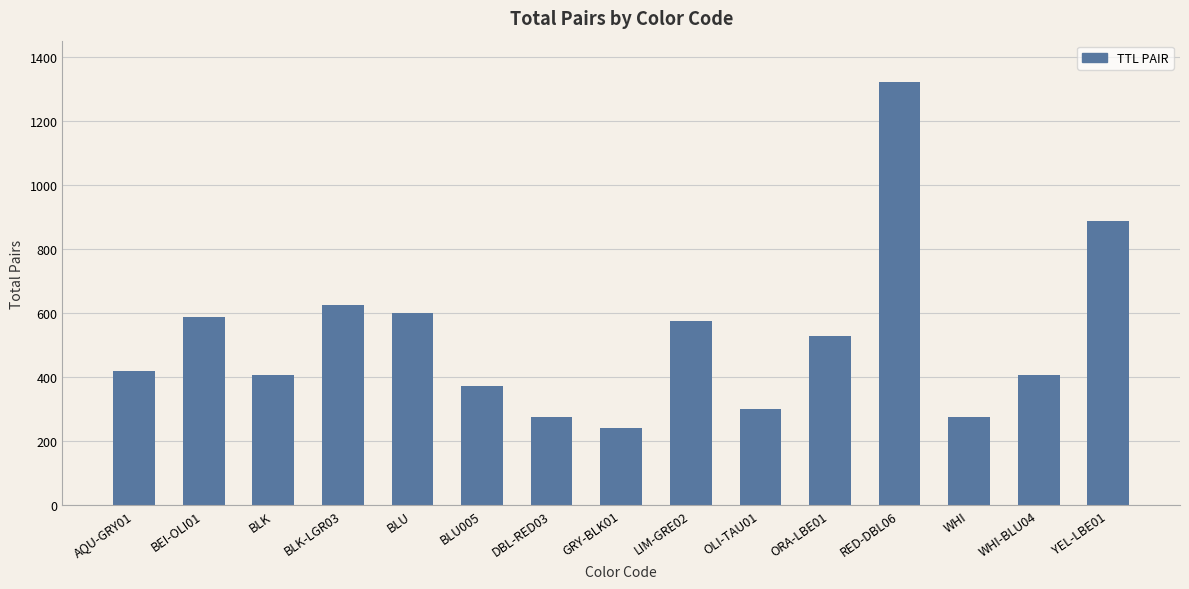

What is the change in value from BLU to ORA-LBE01?

-72